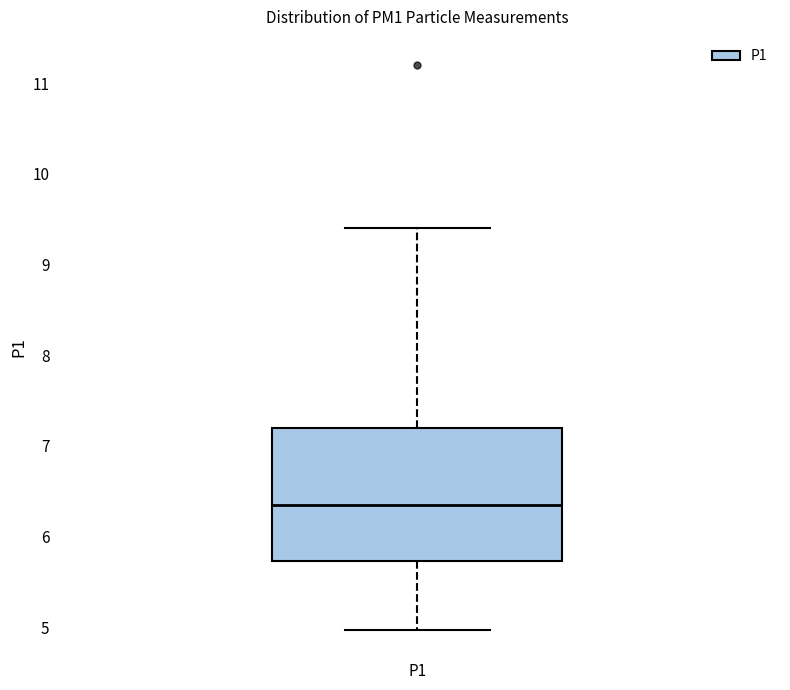

Where does the lower whisker of the box for P1 end on the y-axis? The values are not printed on the chart, so give them approximately, as read against the axis.

5.0